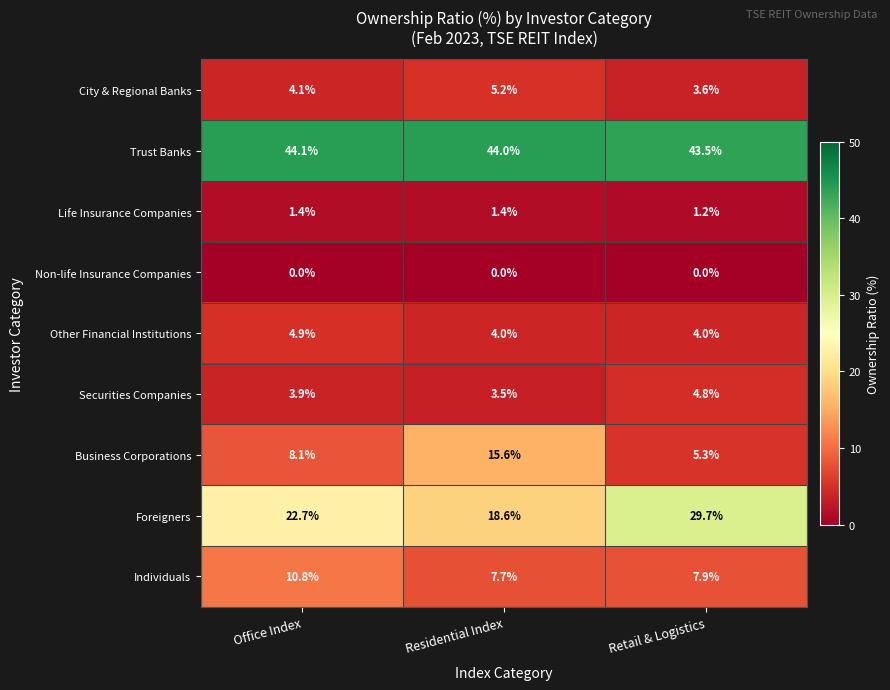

What is the minimum value for City & Regional Banks?

3.6